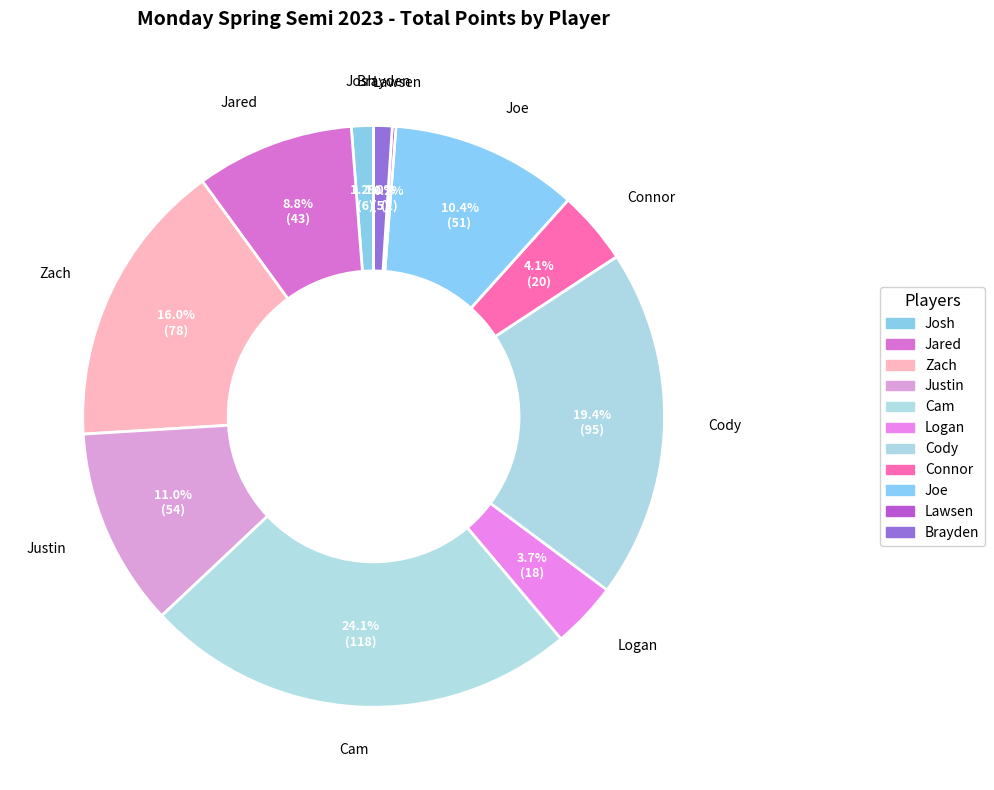

Does Cody account for over 50% of the chart?

No